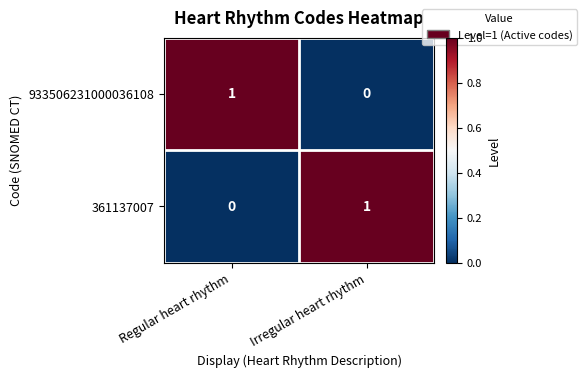

The 933506231000036108 series shows 2 at Regular heart rhythm. True or false?

False